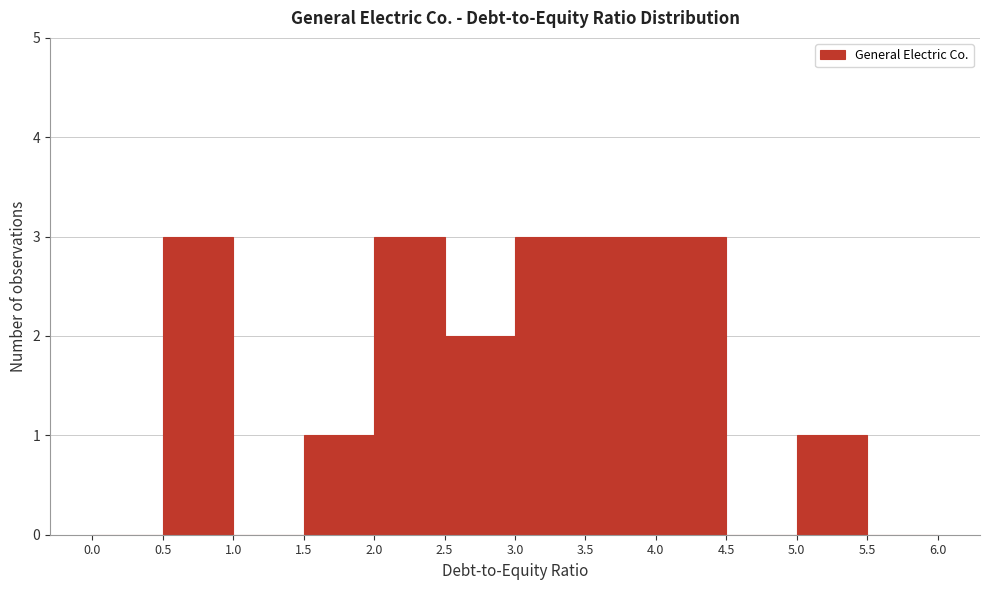

How tall is the bar that spans 5.0 to 5.5 on the x-axis? The values are not printed on the chart, so give them approximately, as read against the axis.

1